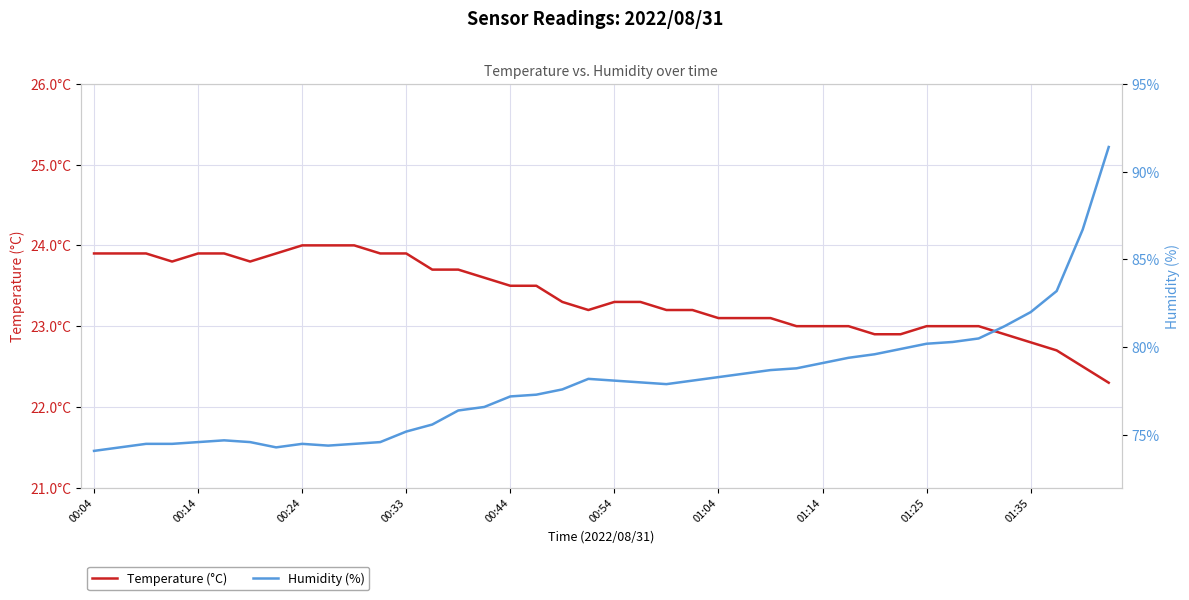

How many interior local peaks does the Humidity (%) series have?

3